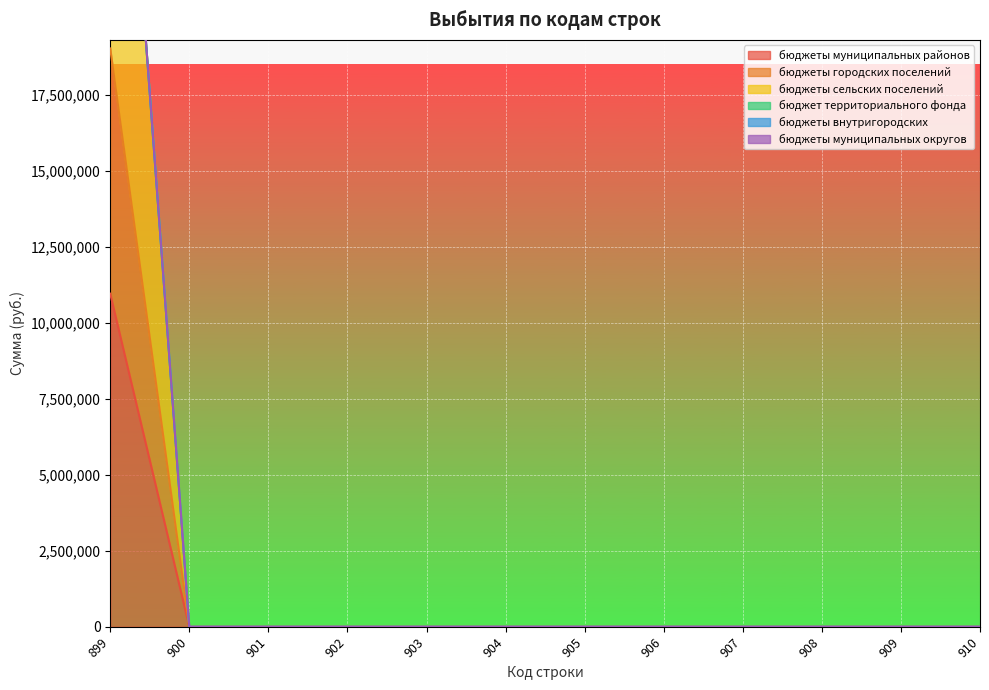

The value of бюджеты муниципальных районов at 903 is 0. True or false?

True